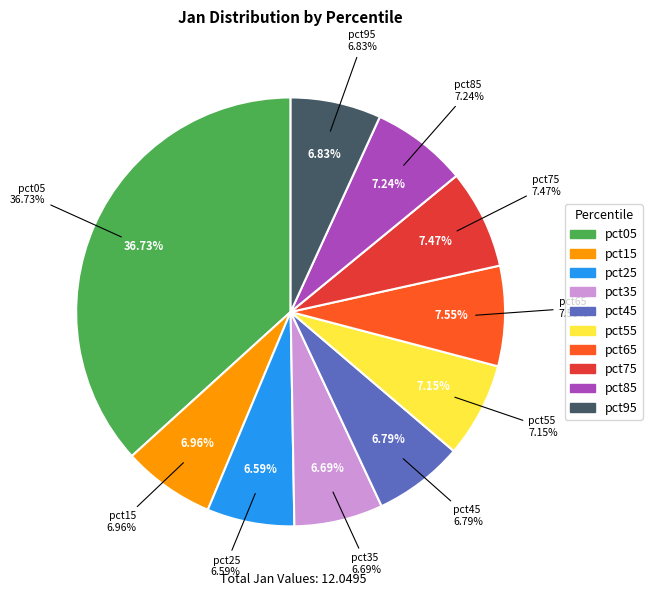

The pct25 slice represents 18% of the pie. True or false?

False